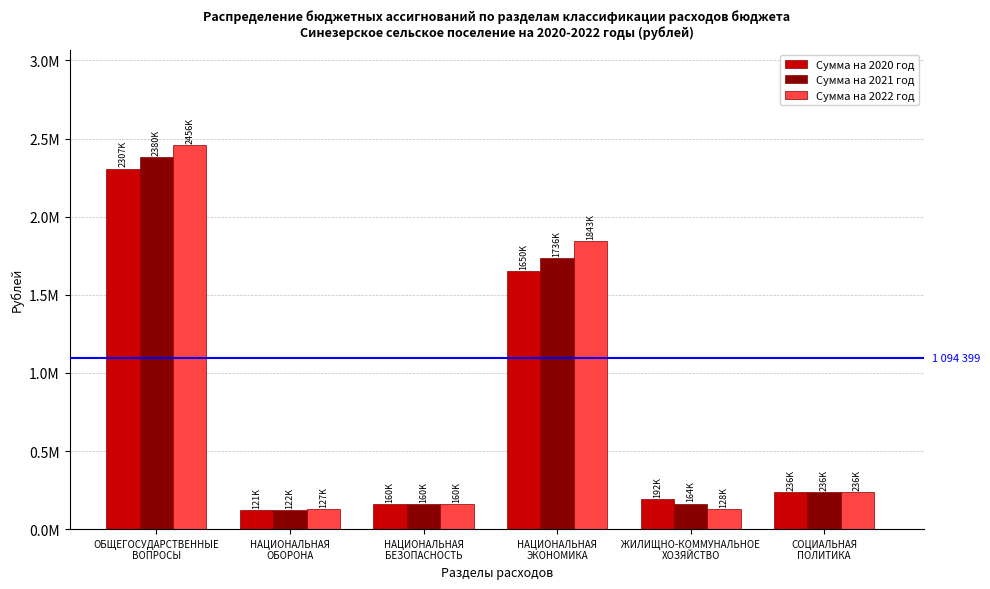

Is it true that Сумма на 2020 год equals 121318 at НАЦИОНАЛЬНАЯ
ОБОРОНА?

True